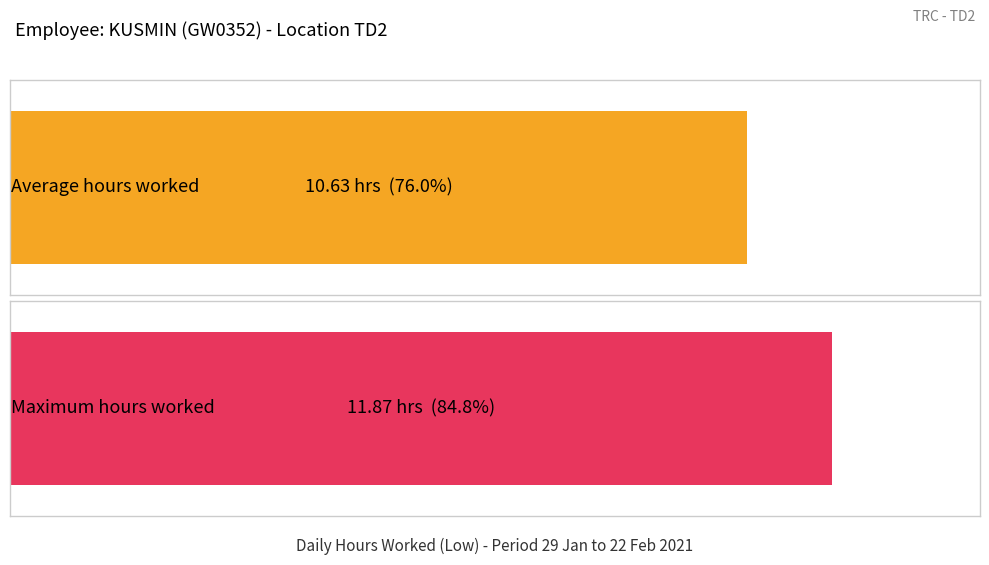

Are the bars horizontal?

Yes